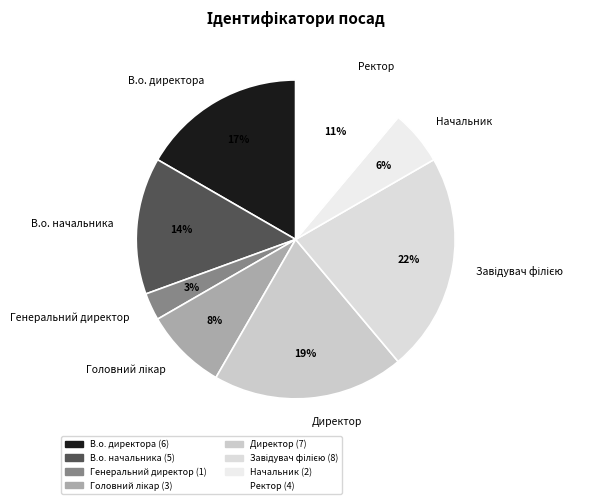

To the nearest percent, what percentage of the pie is В.о. начальника?

14%